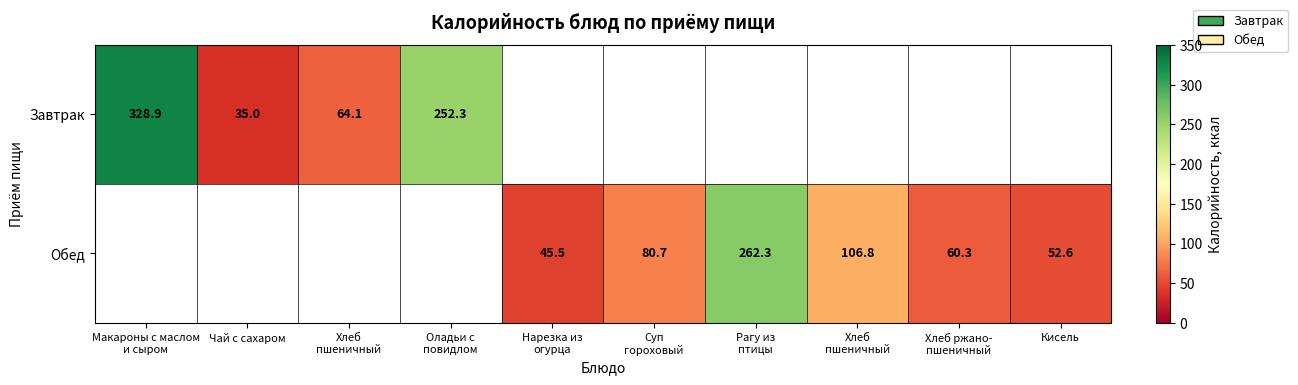

Which category has the highest value in the Обед series?

Макароны с маслом и сыром